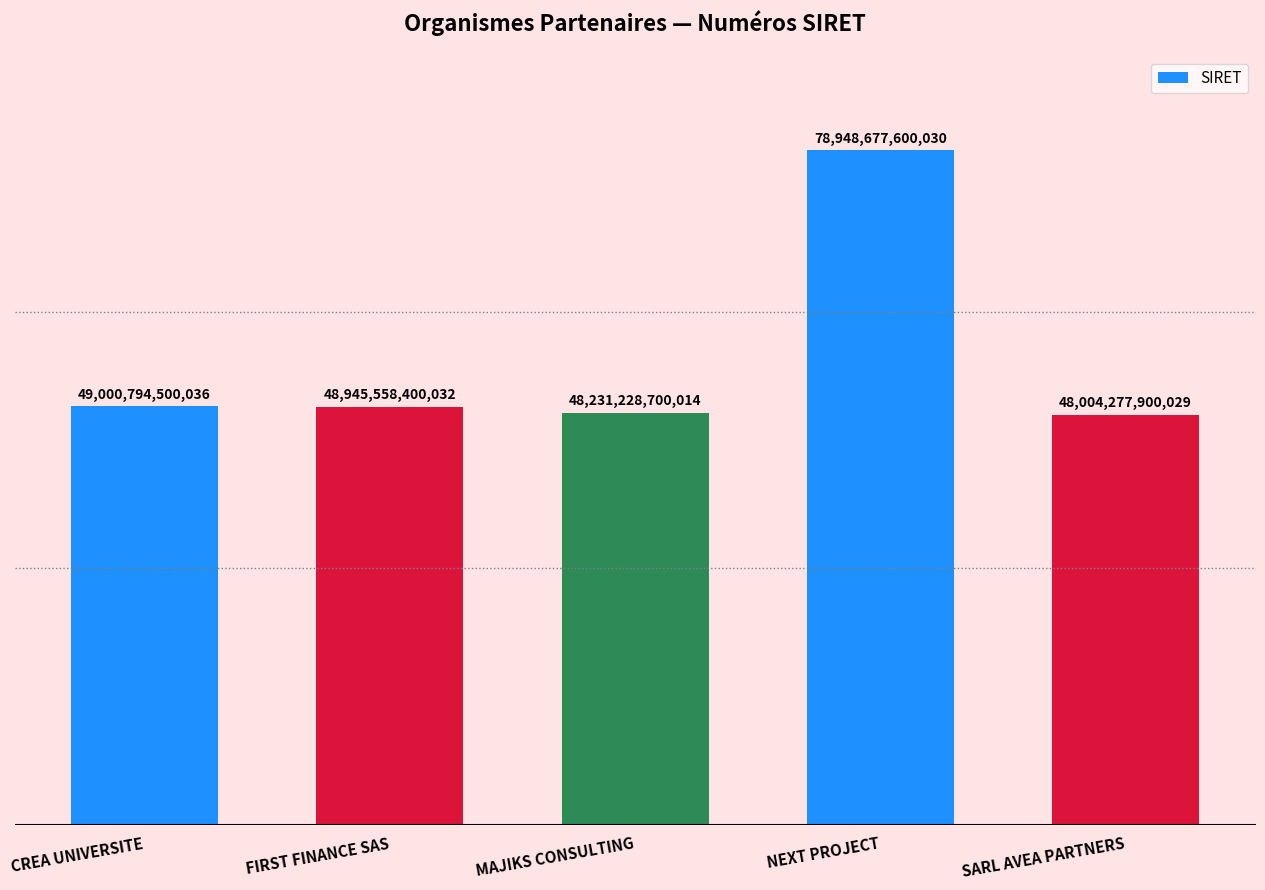

List the labels in order of value, smallest first.

SARL AVEA PARTNERS, MAJIKS CONSULTING, FIRST FINANCE SAS, CREA UNIVERSITE, NEXT PROJECT